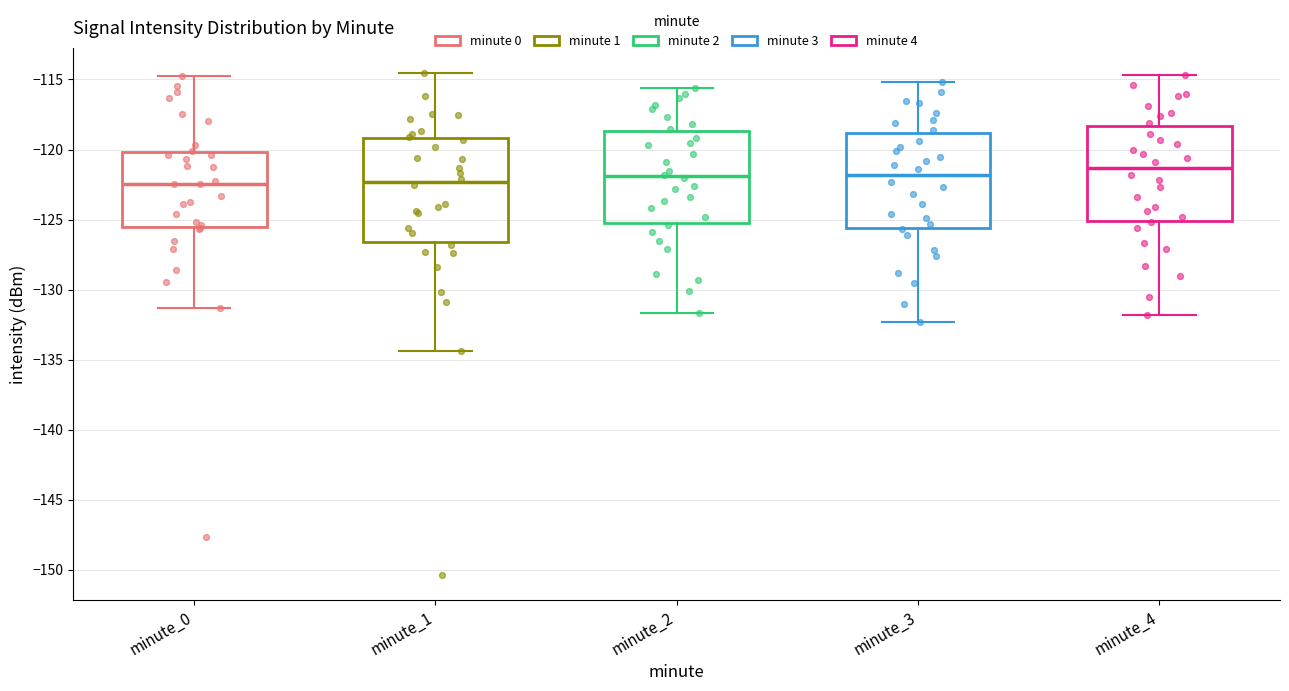

Where does the median line of the box for minute_0 sit on the y-axis? The values are not printed on the chart, so give them approximately, as read against the axis.

-122.5